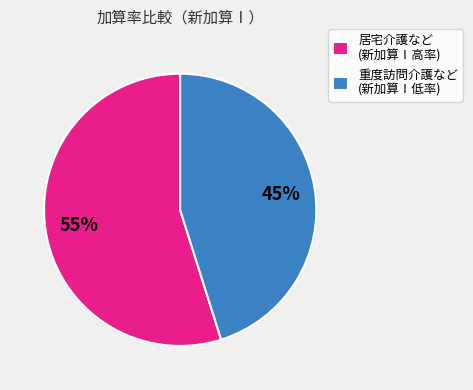

How many segments does this pie chart have?

2